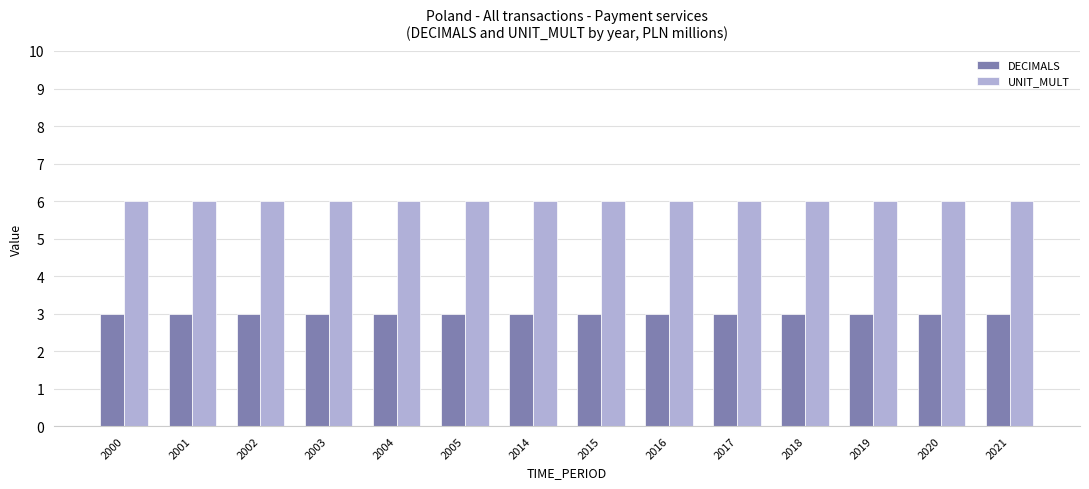

Which series has the largest total across all categories?

UNIT_MULT